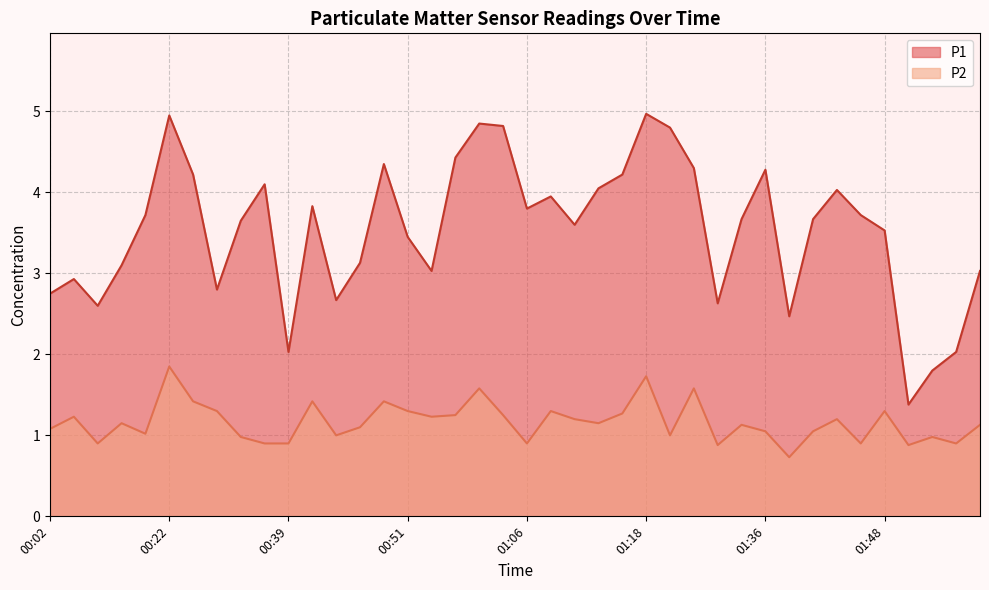

What is the value of the P2 point at the 18th from the left?

1.2